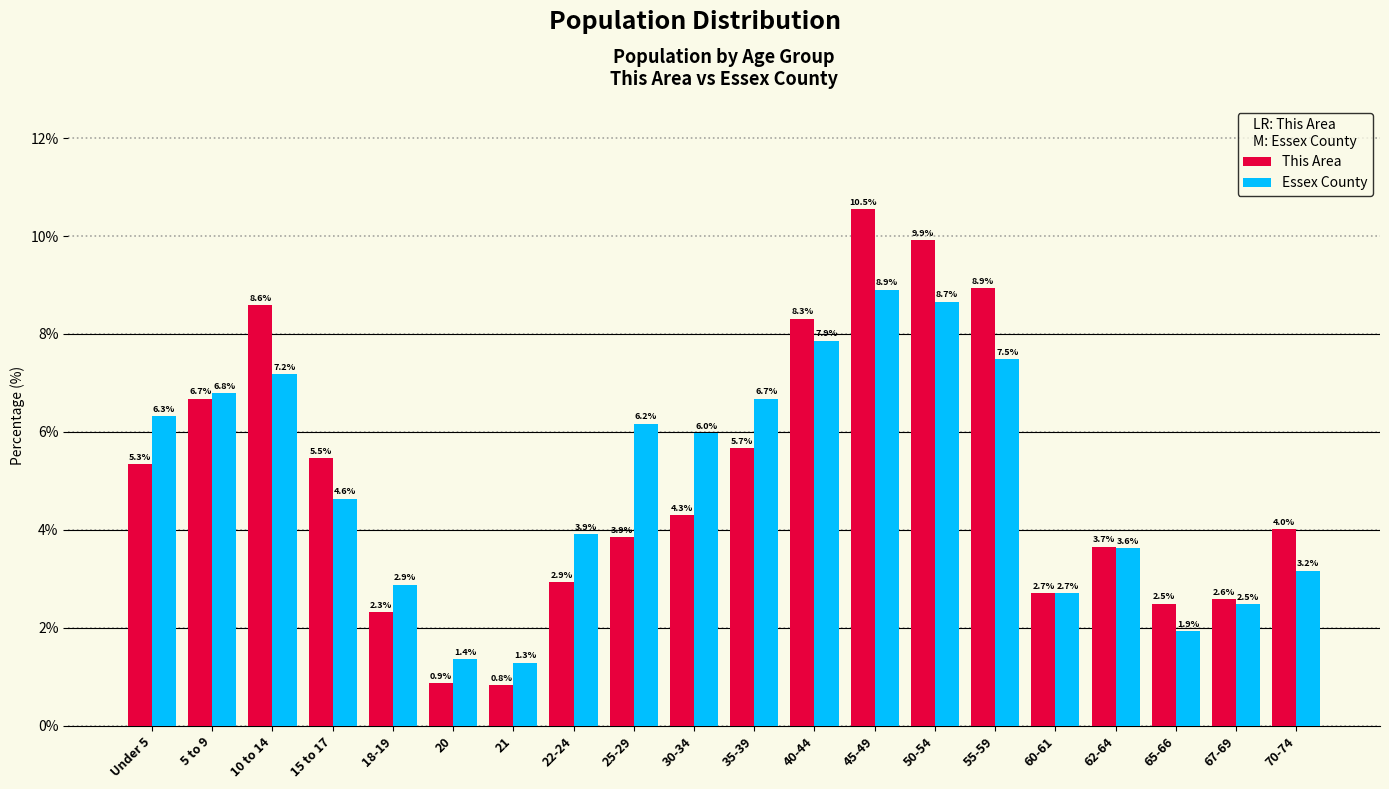

Is it true that Essex County equals 7.1 at 15 to 17?

False